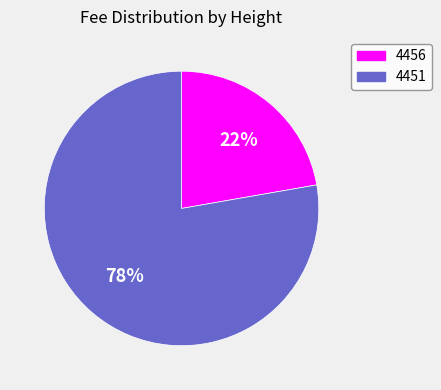

Which has a higher value, 4456 or 4451?

4451